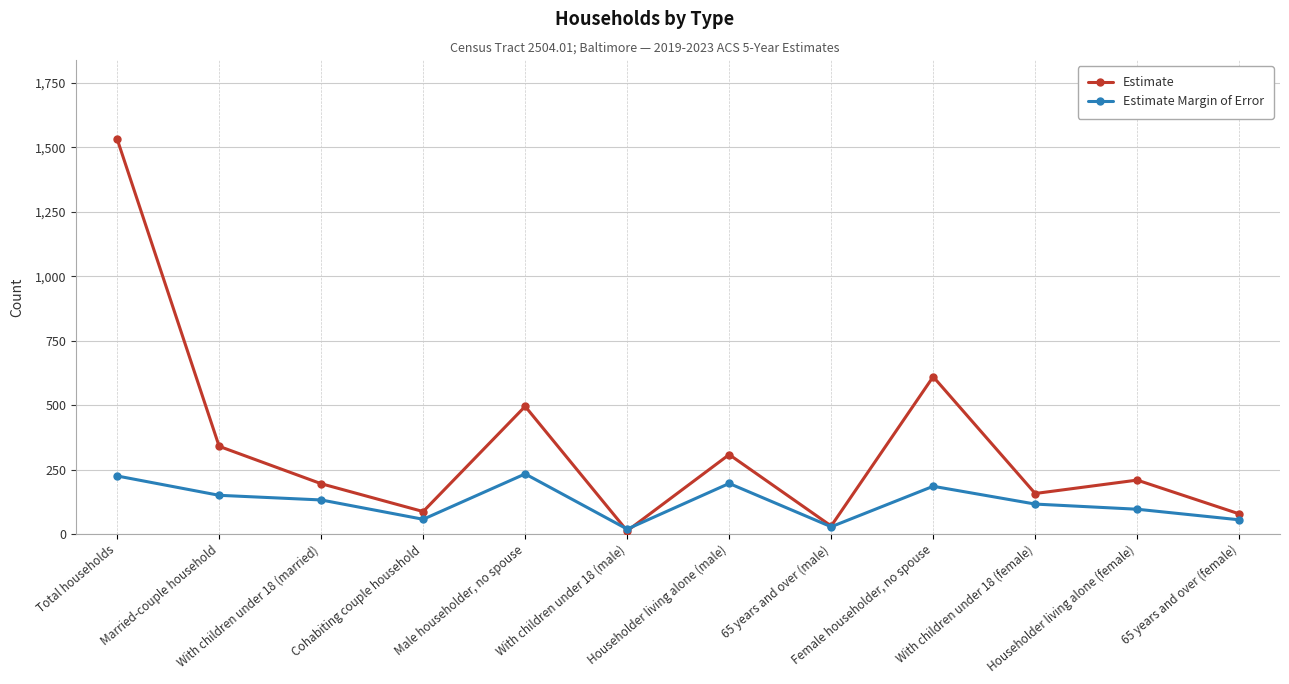

In Estimate, how many points are higher than both neighbors (excluding endpoints)?

4